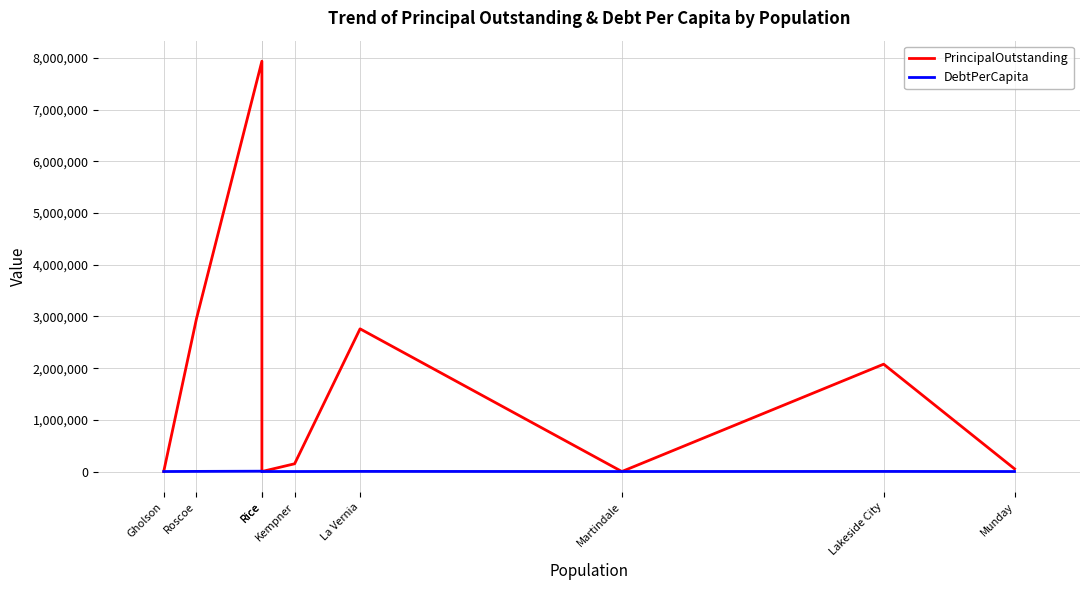

At which category does the chart reach its peak across all series?

Rice